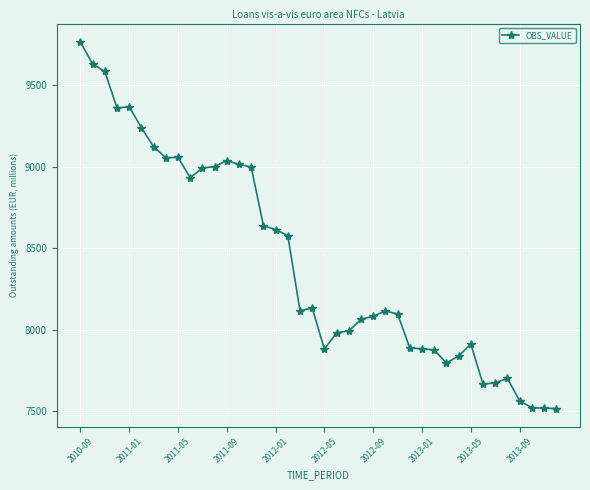

What is the value of the 2nd point from the left?

9628